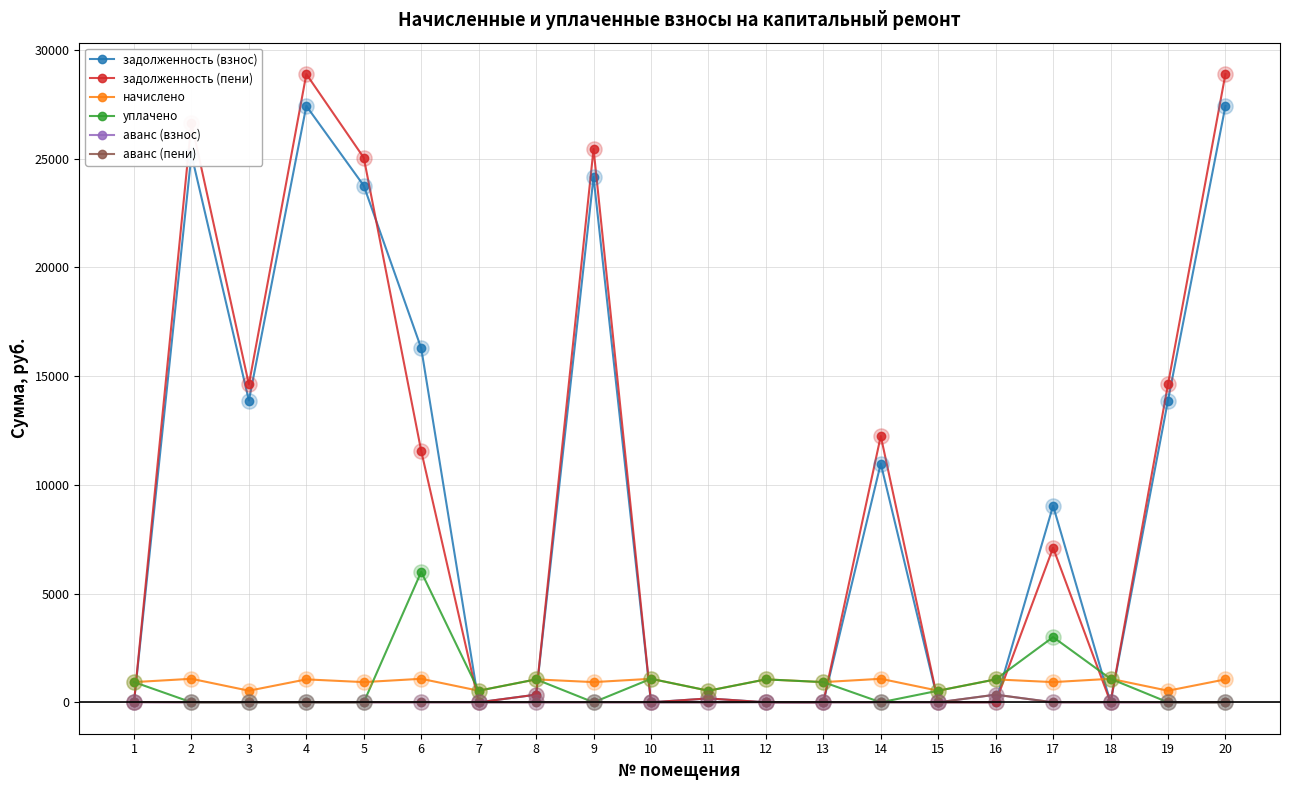

What is the total value across all series at 4?

57371.3